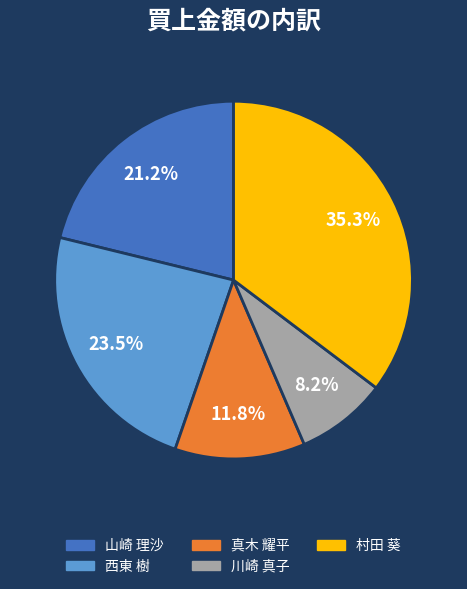

What is the largest slice in the pie chart?

村田 葵